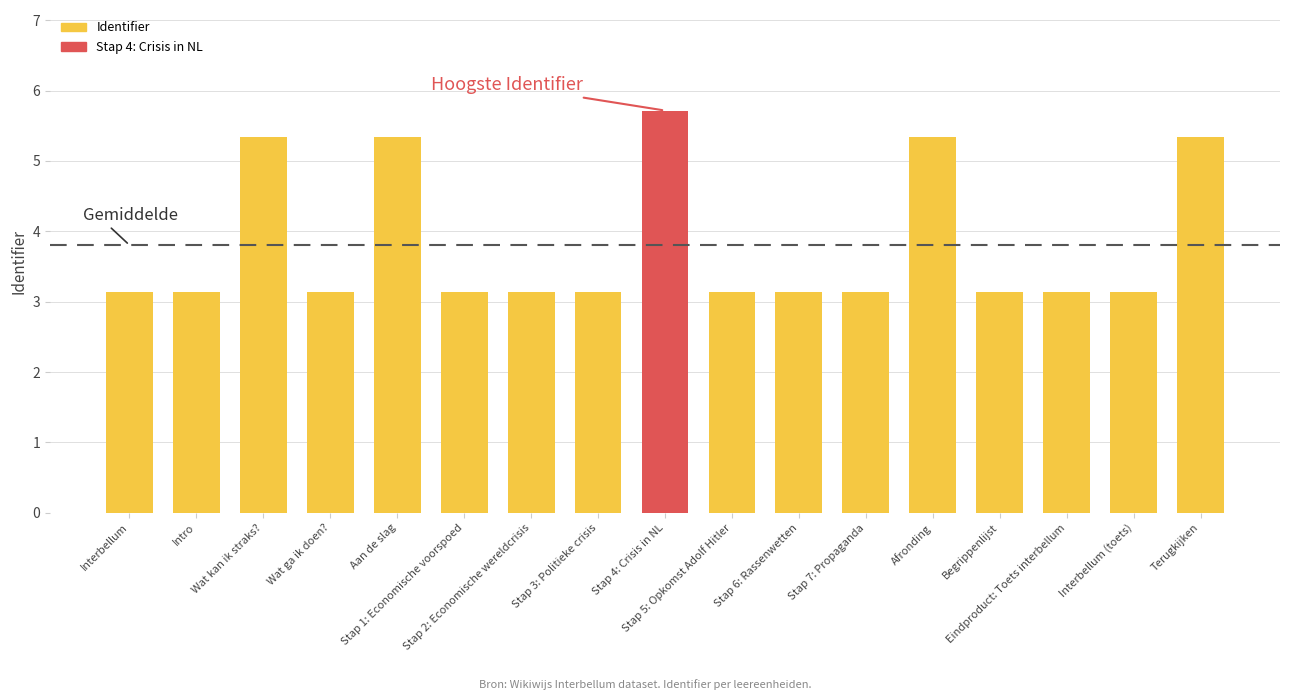

What is the value of the 10th bar from the left?

3134899